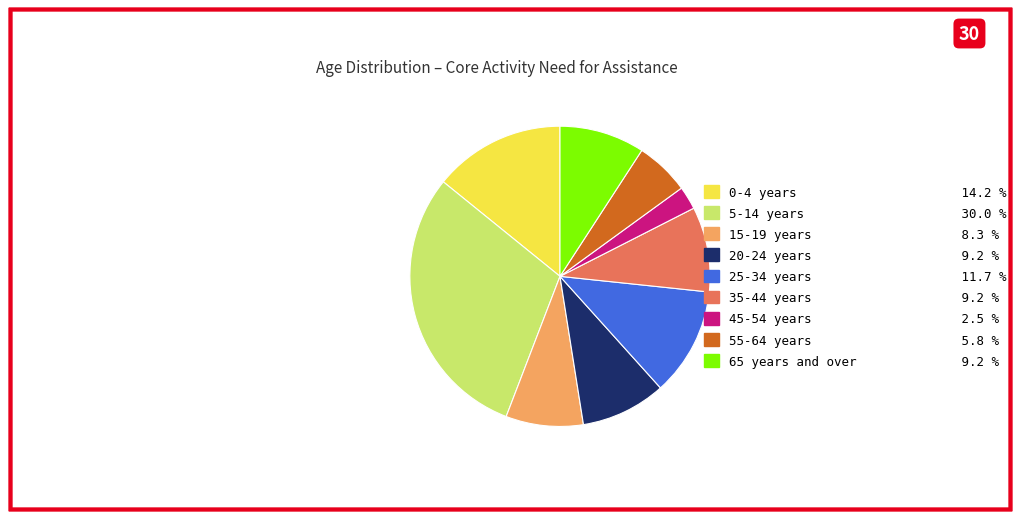

Which slice is the largest?

5-14 years